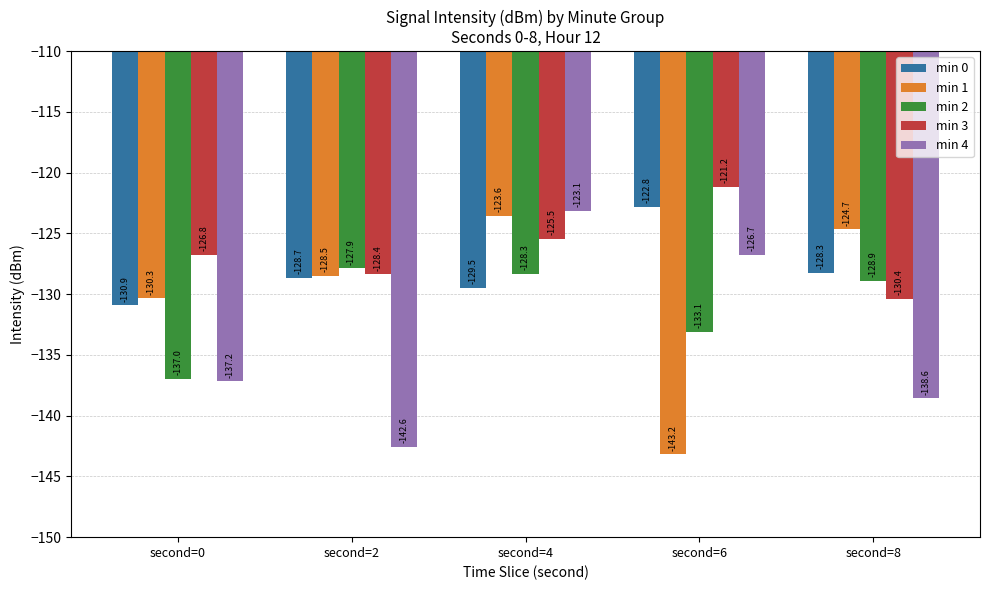

Which label corresponds to the smallest value in the chart?

second=6